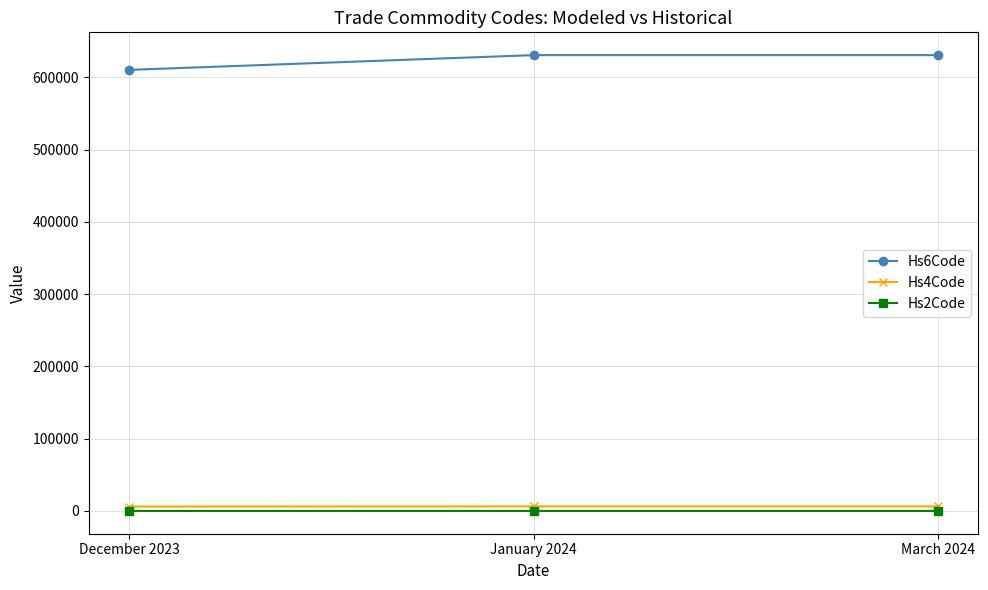

Which series has the largest total across all categories?

Hs6Code